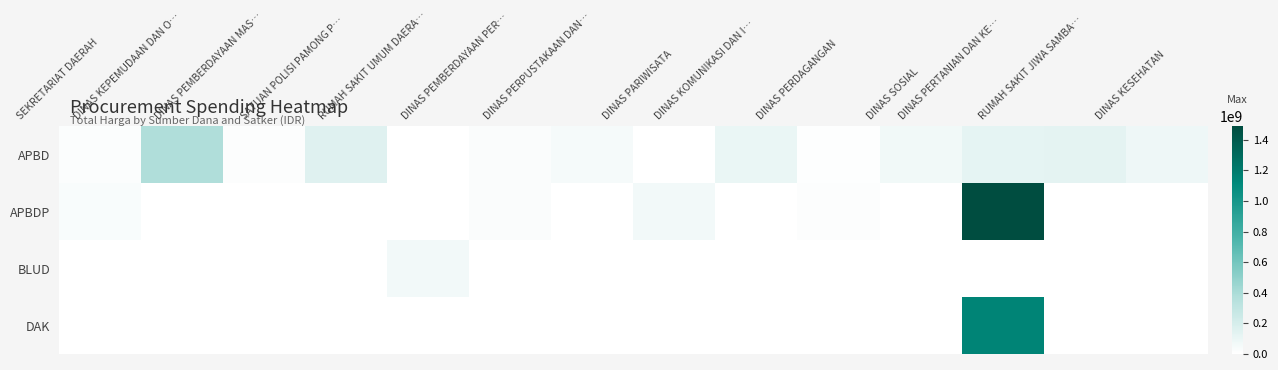

Which has a higher value, DINAS PEMBERDAYAAN MAS… or SEKRETARIAT DAERAH?

SEKRETARIAT DAERAH